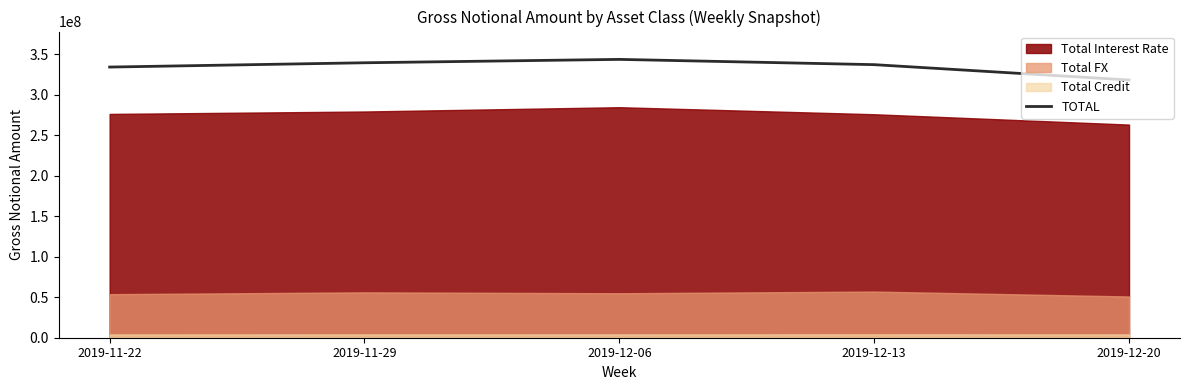

Which category has the lowest value in the TOTAL series?

2019-12-20